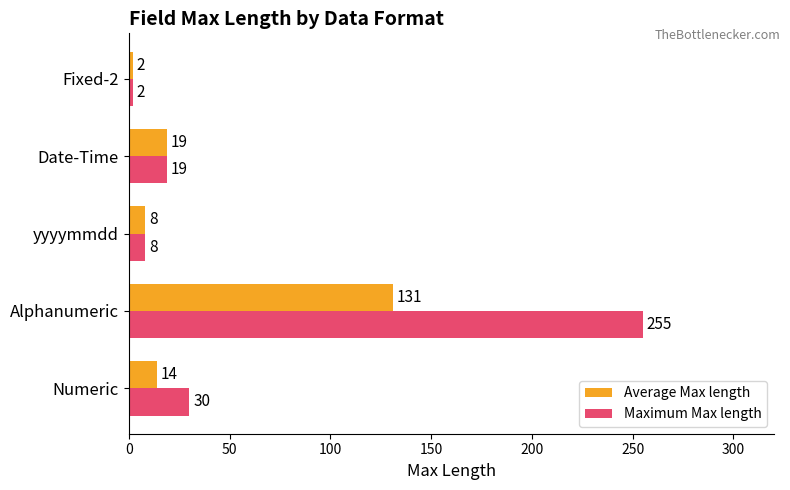

Which series has the widest spread of values?

Maximum Max length